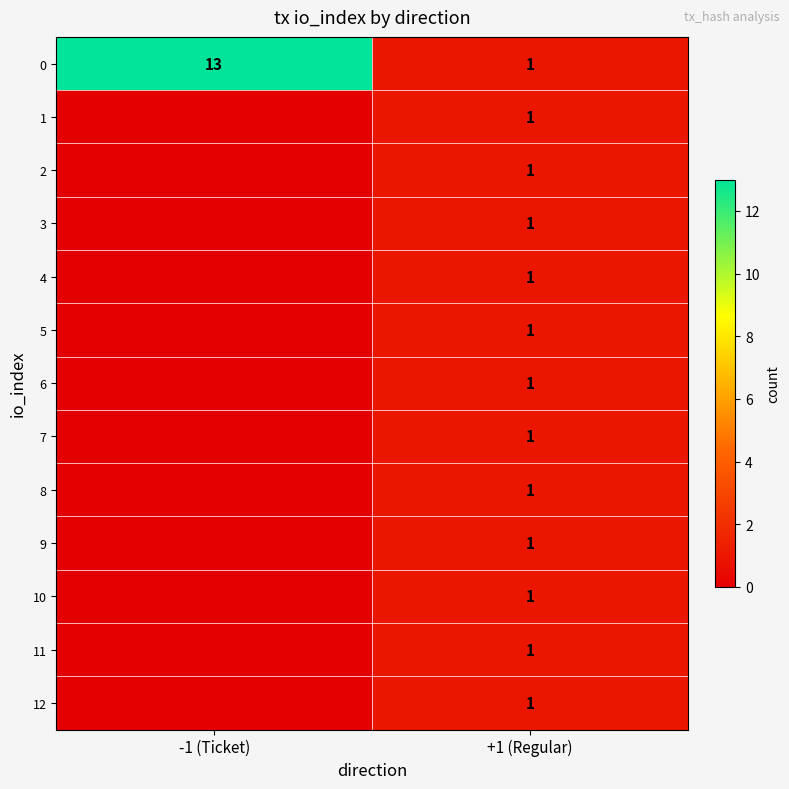

Count the number of categories in the chart.

2